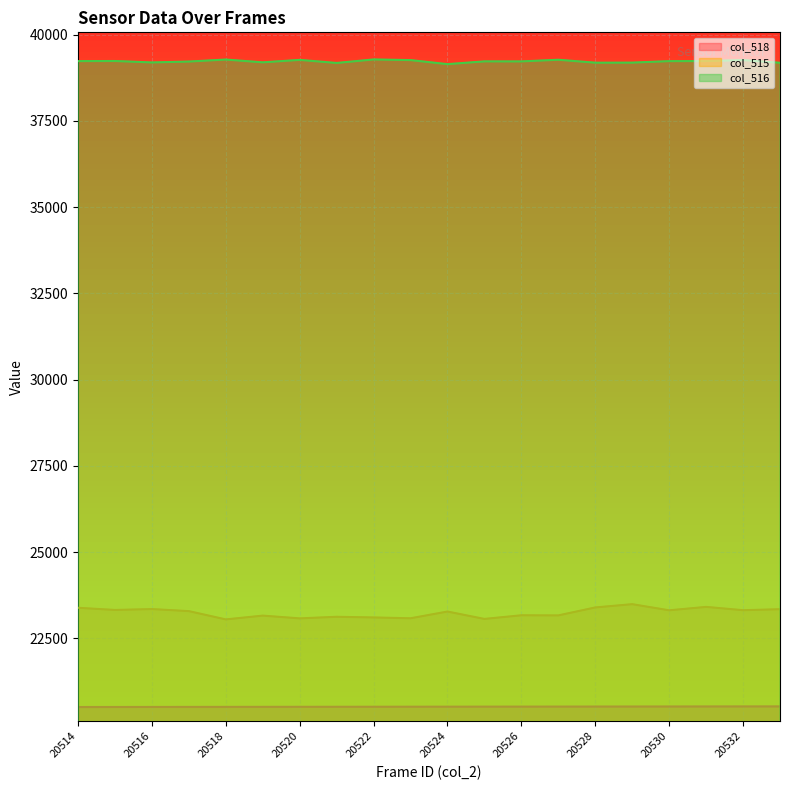

In col_516, how many points are lower than both neighbors (excluding endpoints)?

6